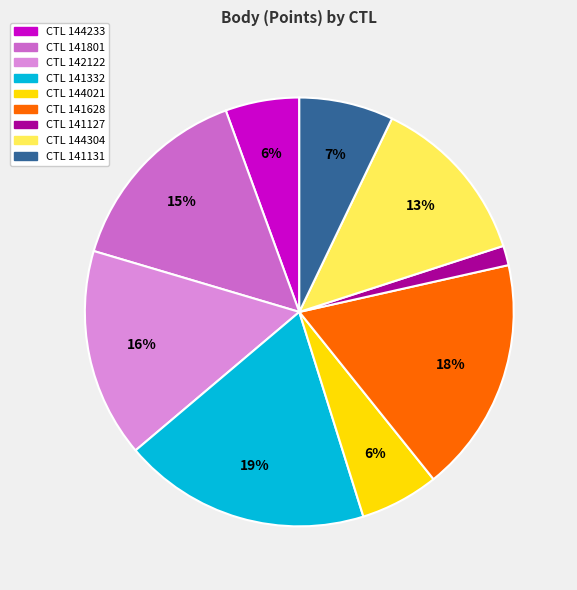

Is there a majority slice in this chart?

No